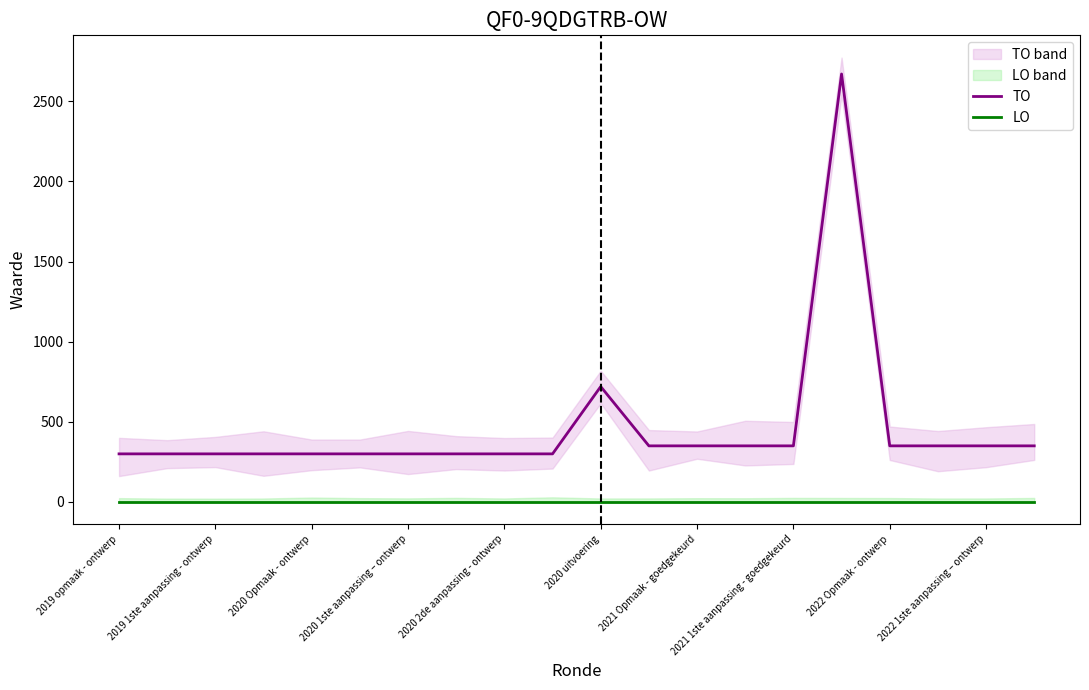

Where is TO nearest to the value 1485?

2020 uitvoering